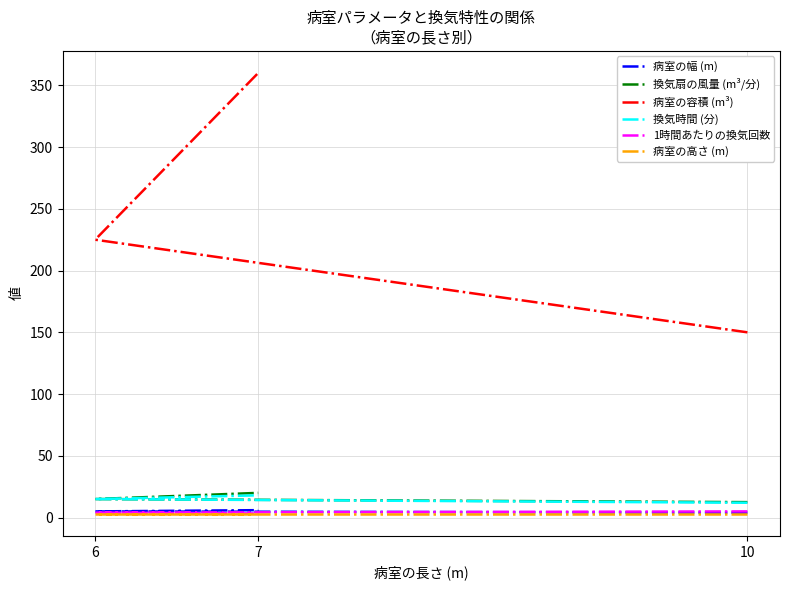

What is the smallest value displayed?

3.0